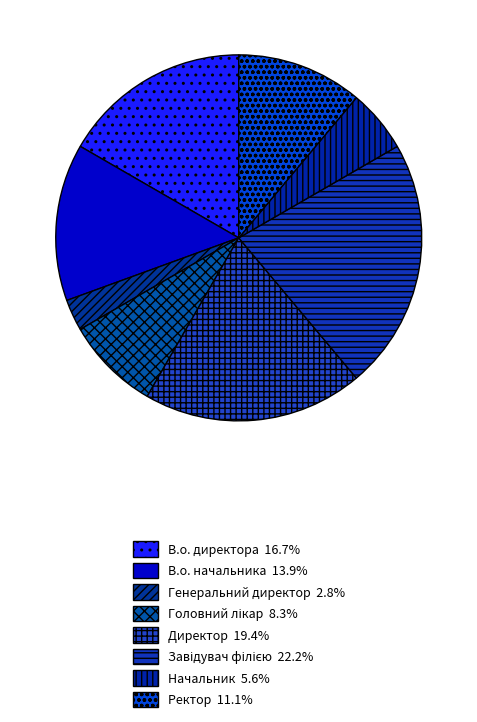

Which slice is the largest?

Завідувач філією